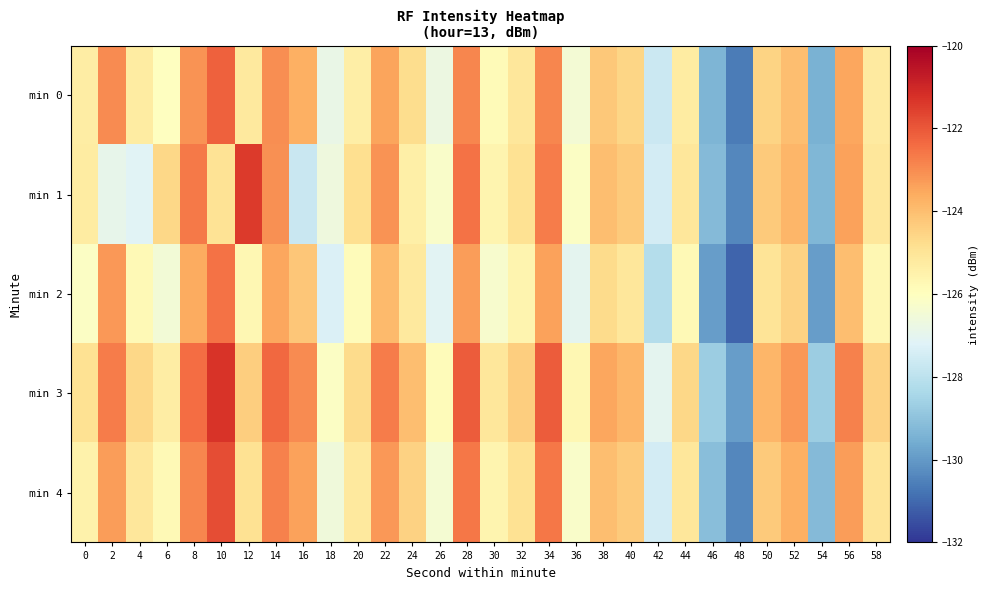

Rank the series at 26 from lowest to highest value.

min 2, min 0, min 4, min 1, min 3